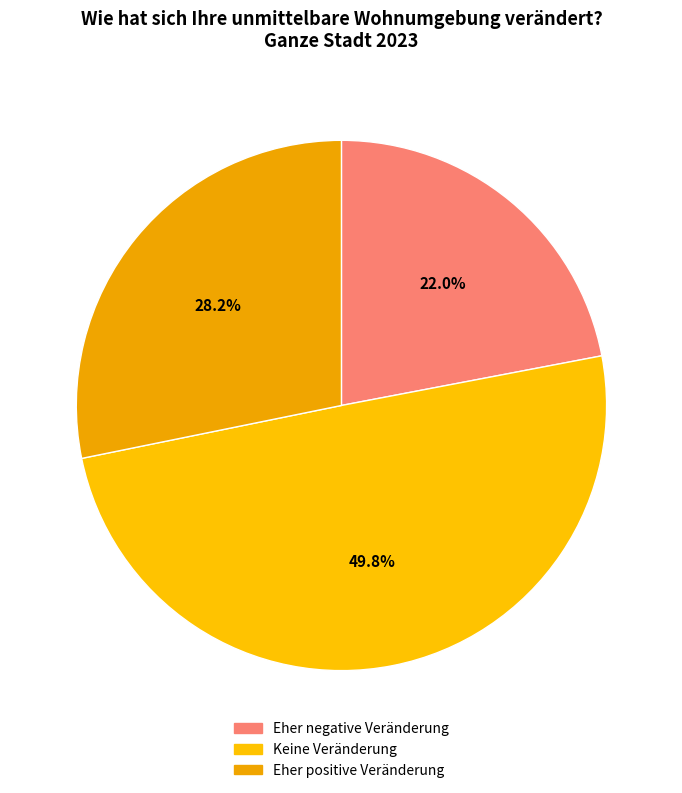

What is the change in value from Eher negative Veränderung to Eher positive Veränderung?

+6.2